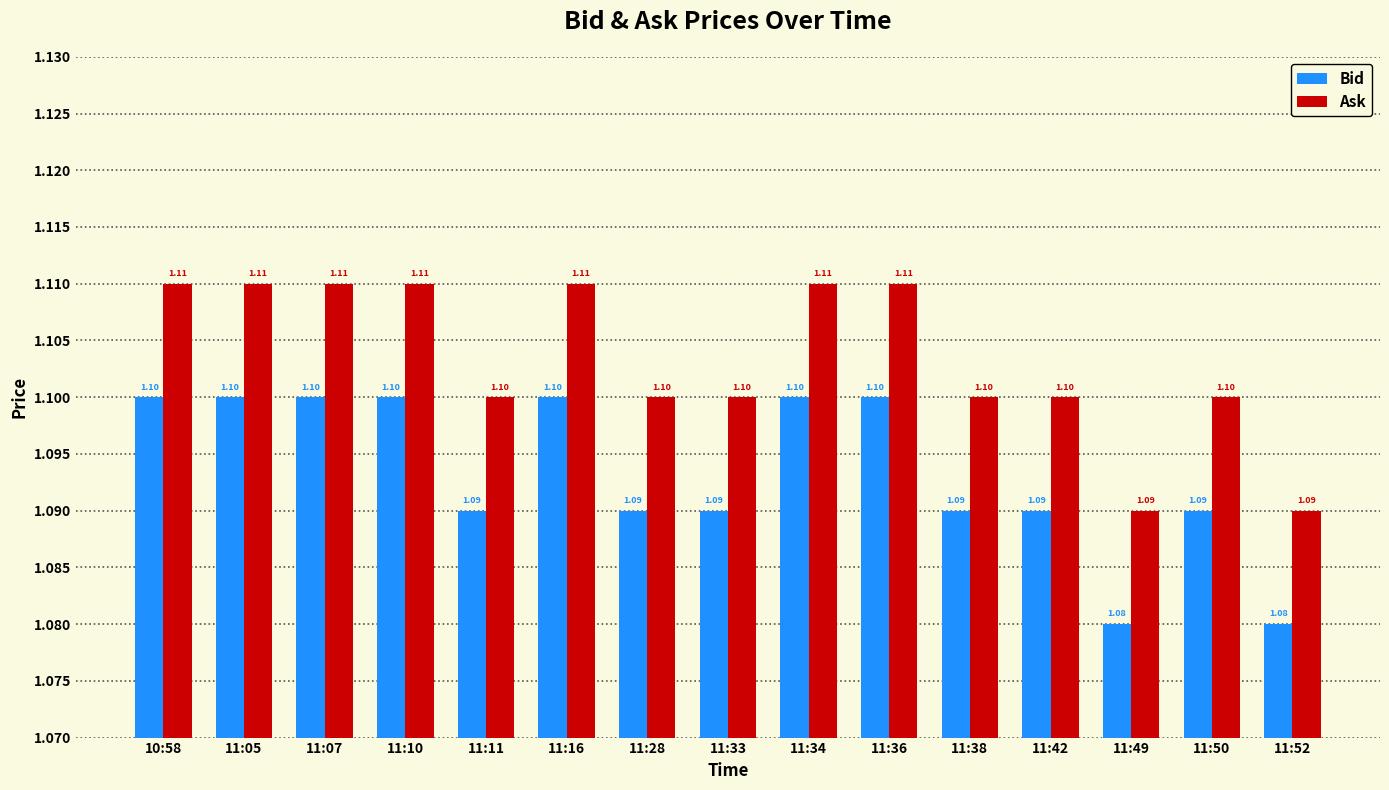

What is the minimum value shown in the chart?

1.1